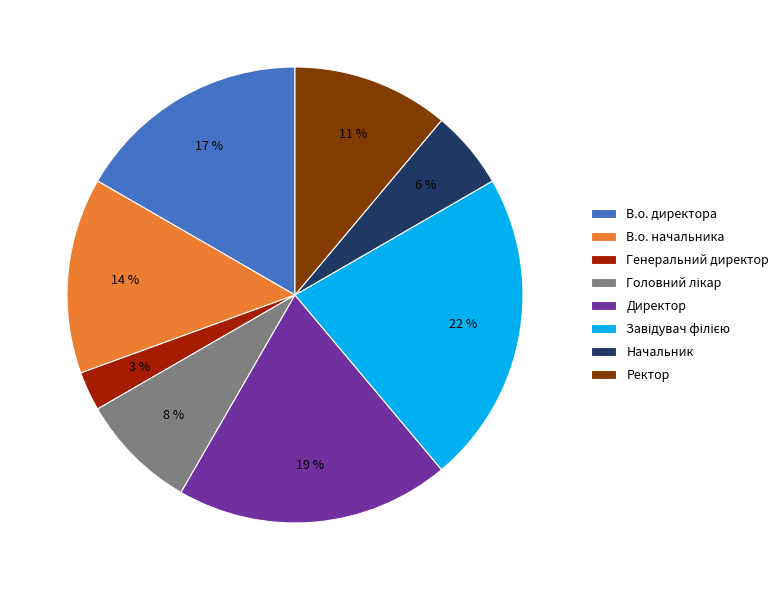

Do Начальник and Директор together represent more than half of the pie?

No